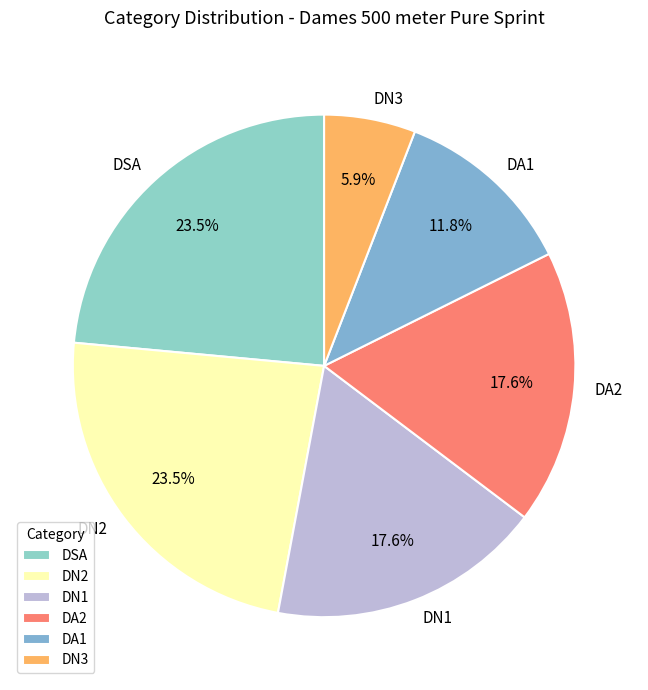

Count the number of slices in the pie.

6